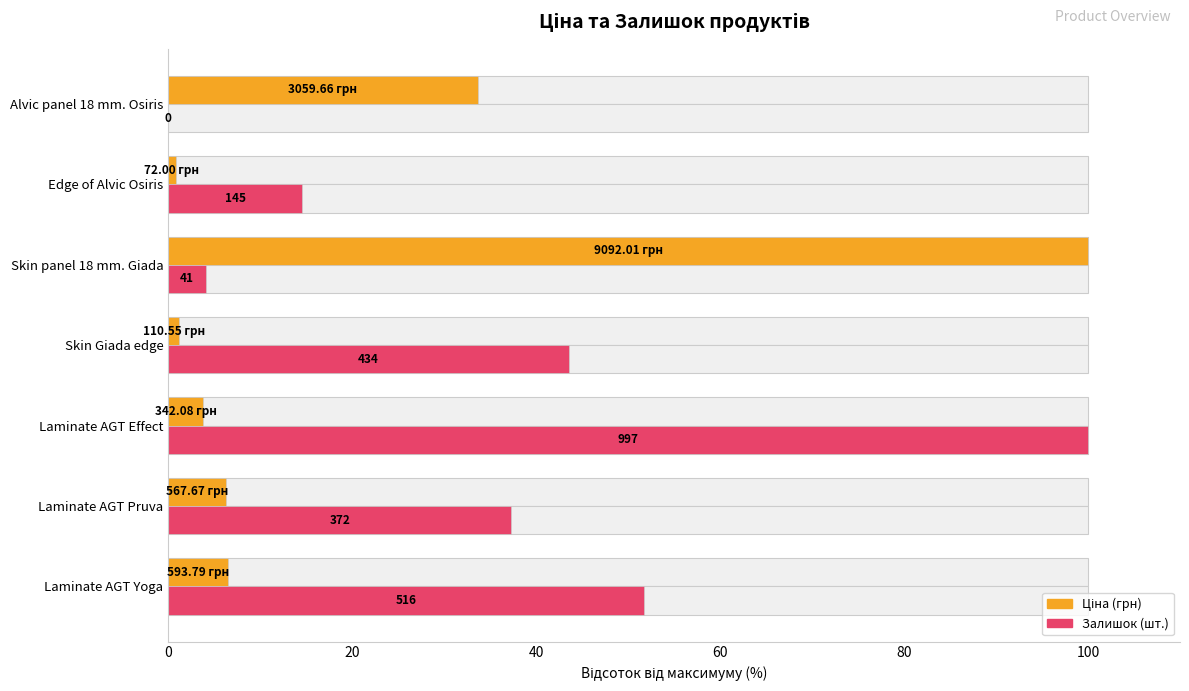

At how many categories does at least one series exceed 15?

6